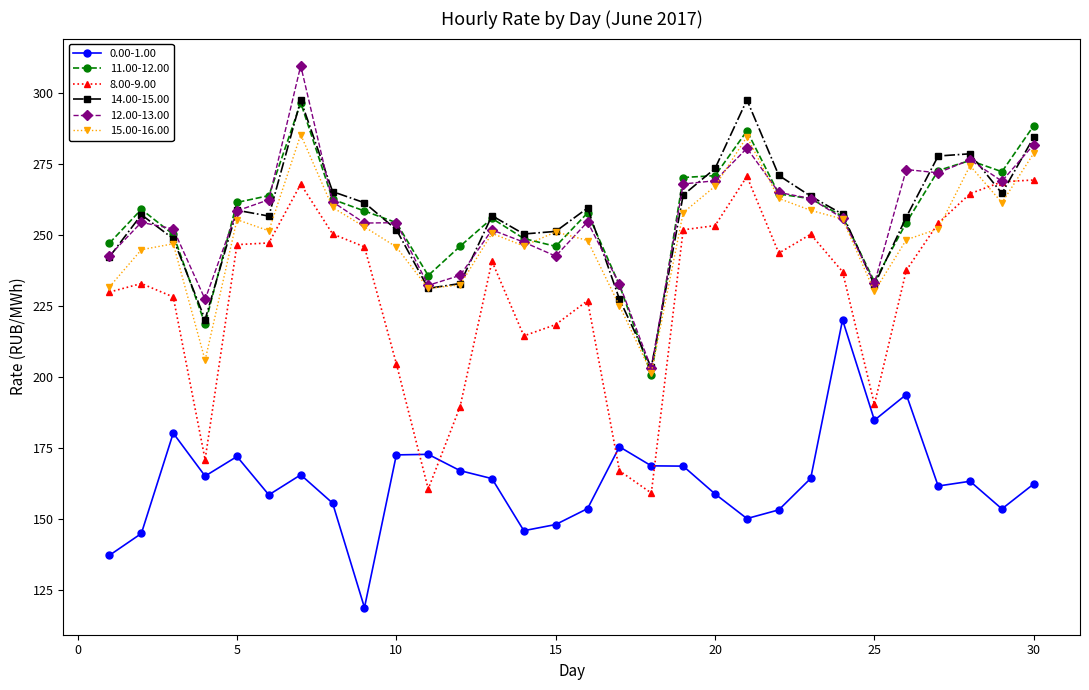

Which series has the widest spread of values?

8.00-9.00